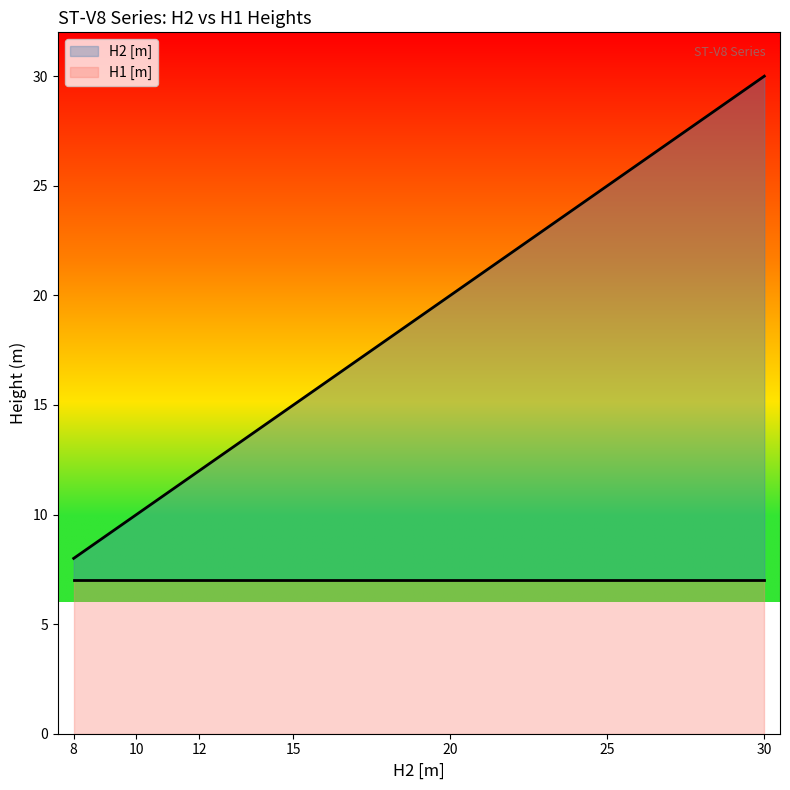

Reading right to left, what are all the values shown in this chart?

30=30	25=25	20=20	15=15	12=12	10=10	8=8